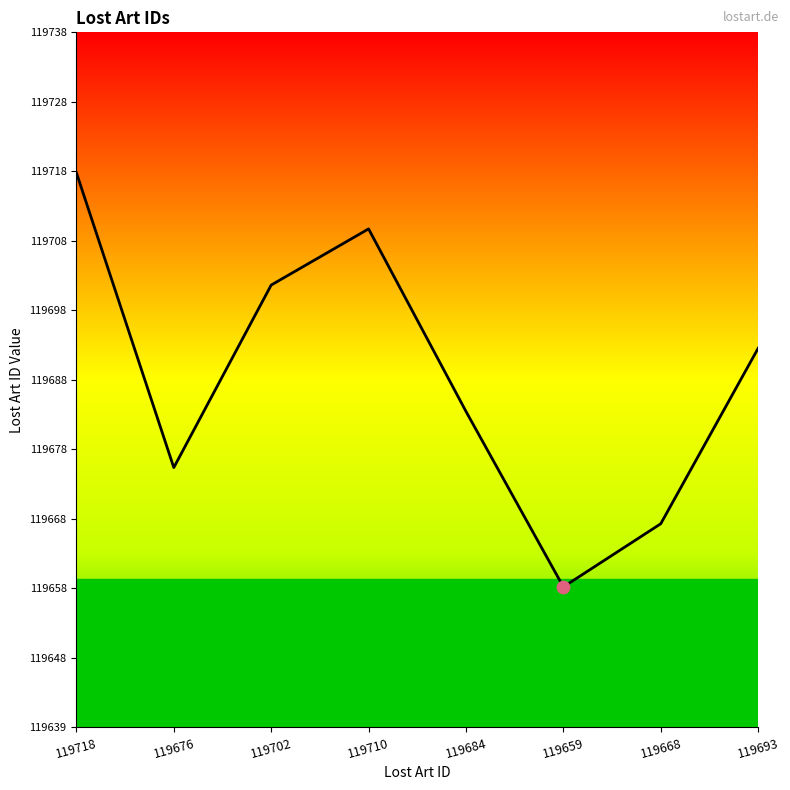

What is the change in value from 119668 to 119693?

+25